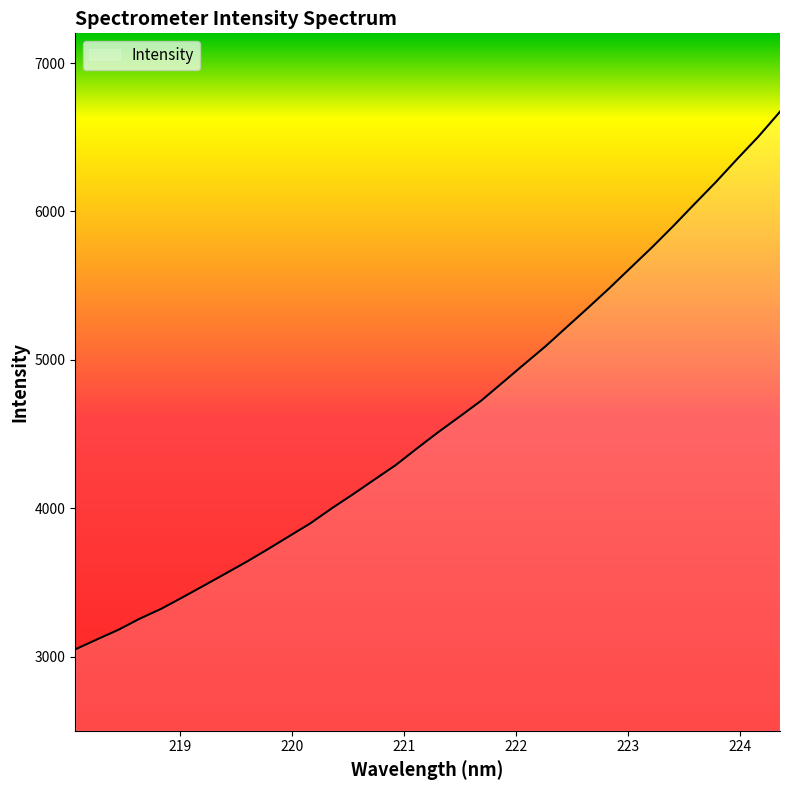

What is the minimum value shown in the chart?

3048.6